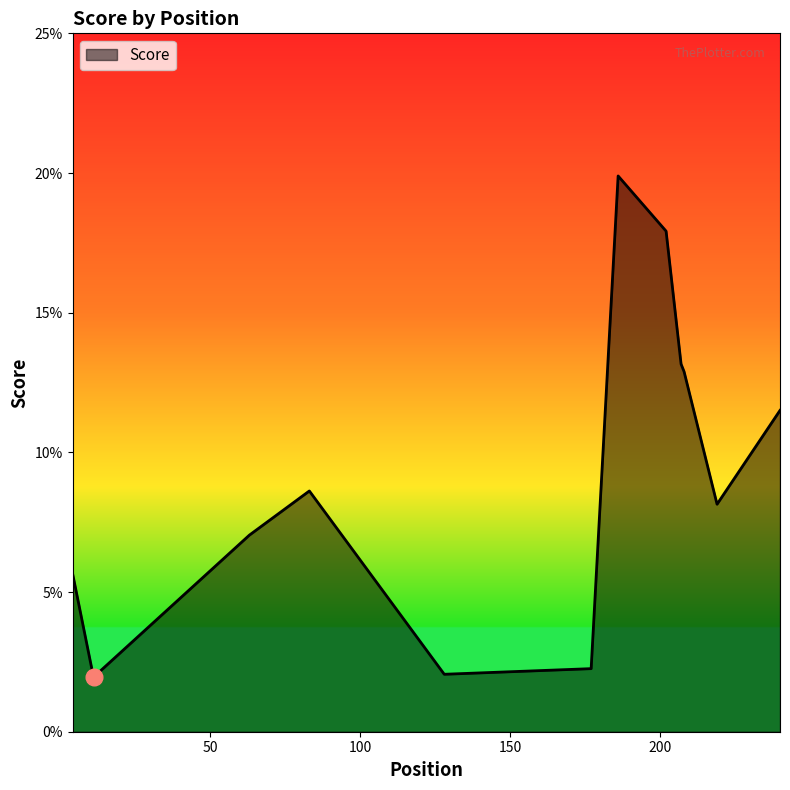

What is the difference between the maximum and minimum values?

0.2